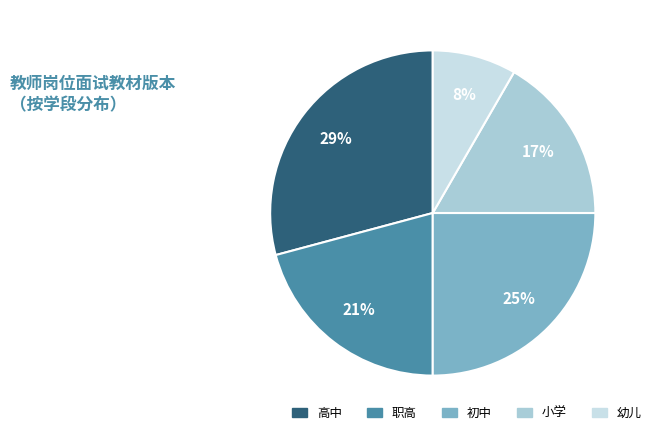

Which category has the smallest portion of the pie?

幼儿